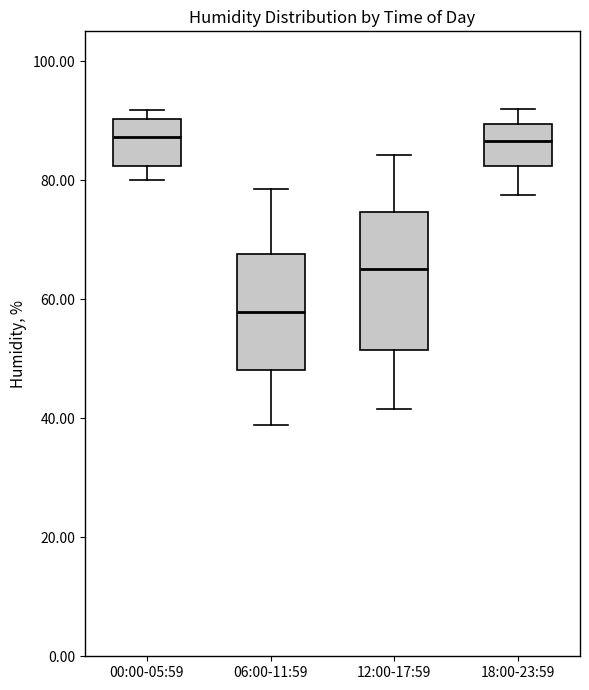

Which box's median line is the lowest?

06:00-11:59